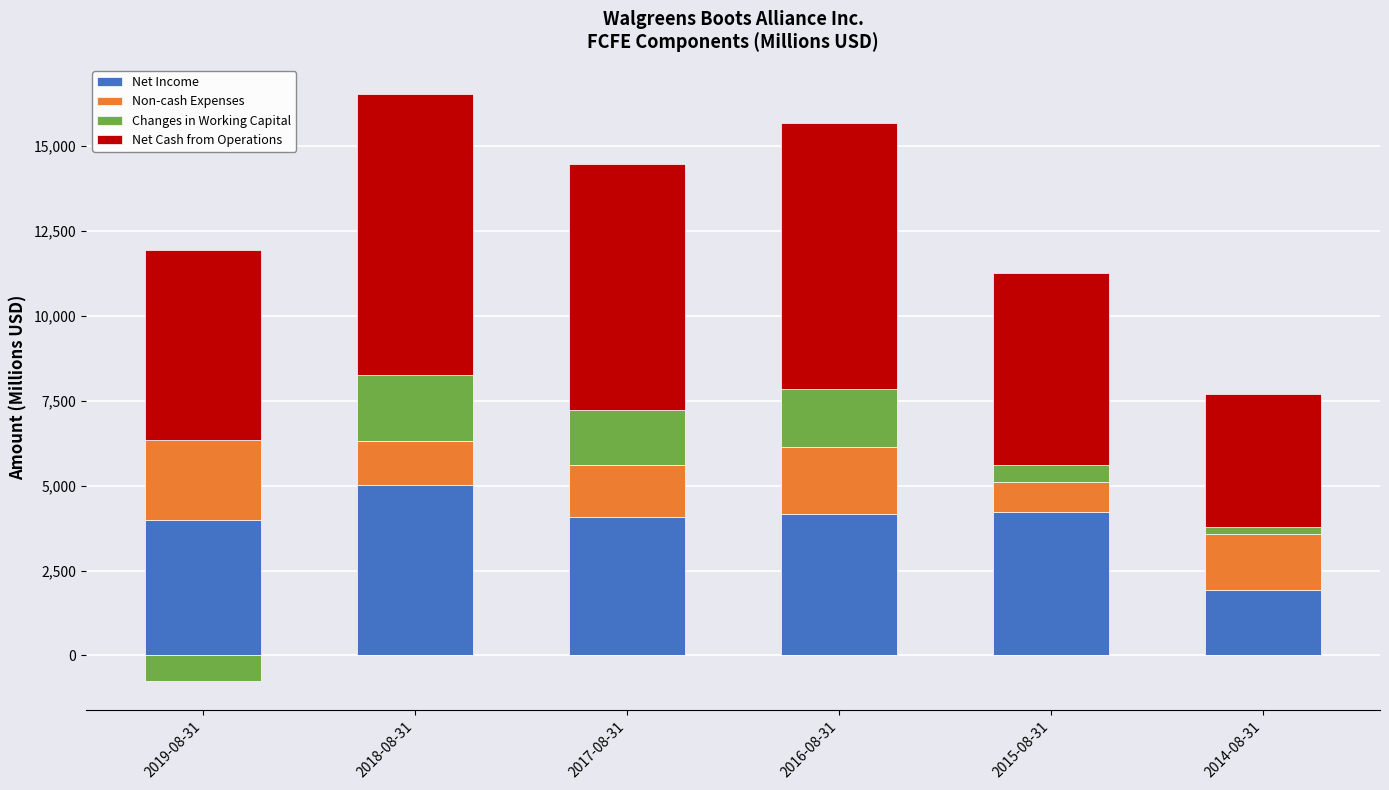

What is the difference between the Non-cash Expenses values at 2018-08-31 and 2016-08-31?

681